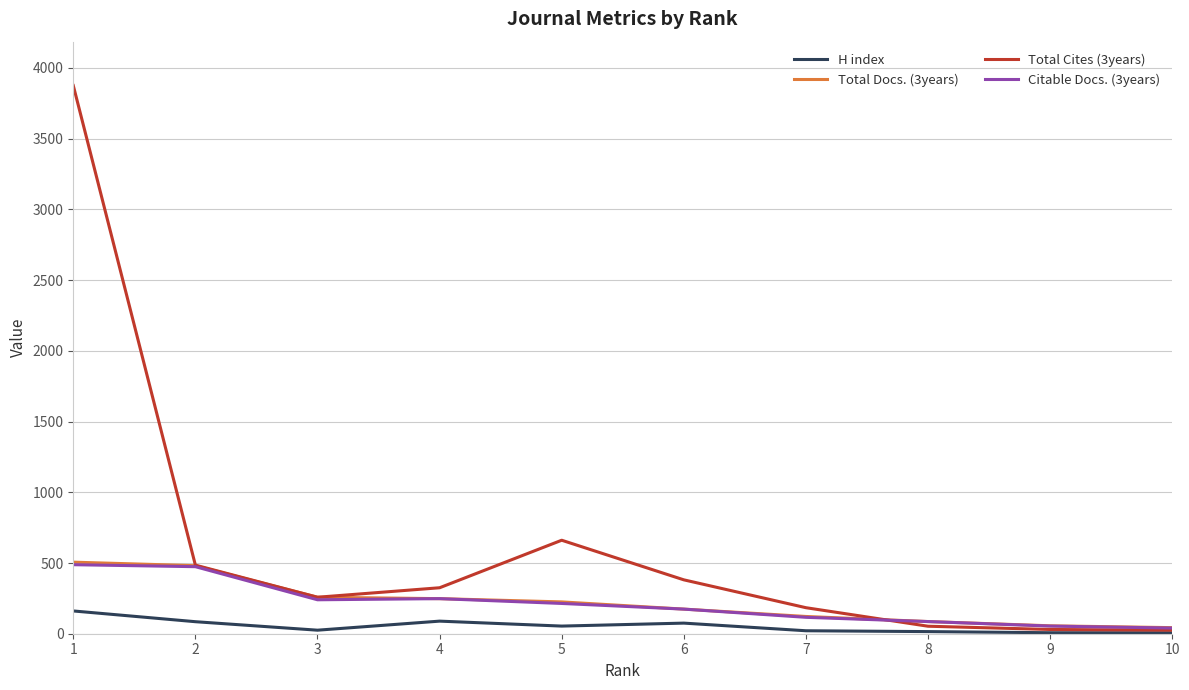

Which series changed the most between 1 and 4?

Total Cites (3years)